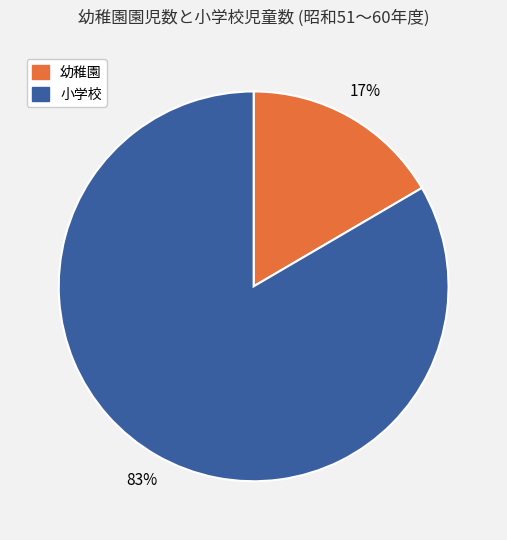

To the nearest percent, what is the average slice percentage?

50%